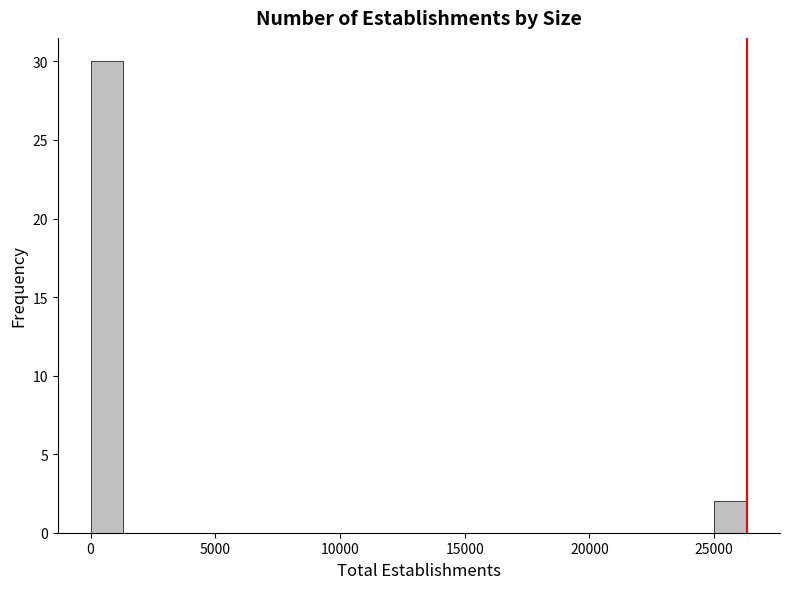

Read against the x-axis, roughly where is the centre of the tallest bar?

500